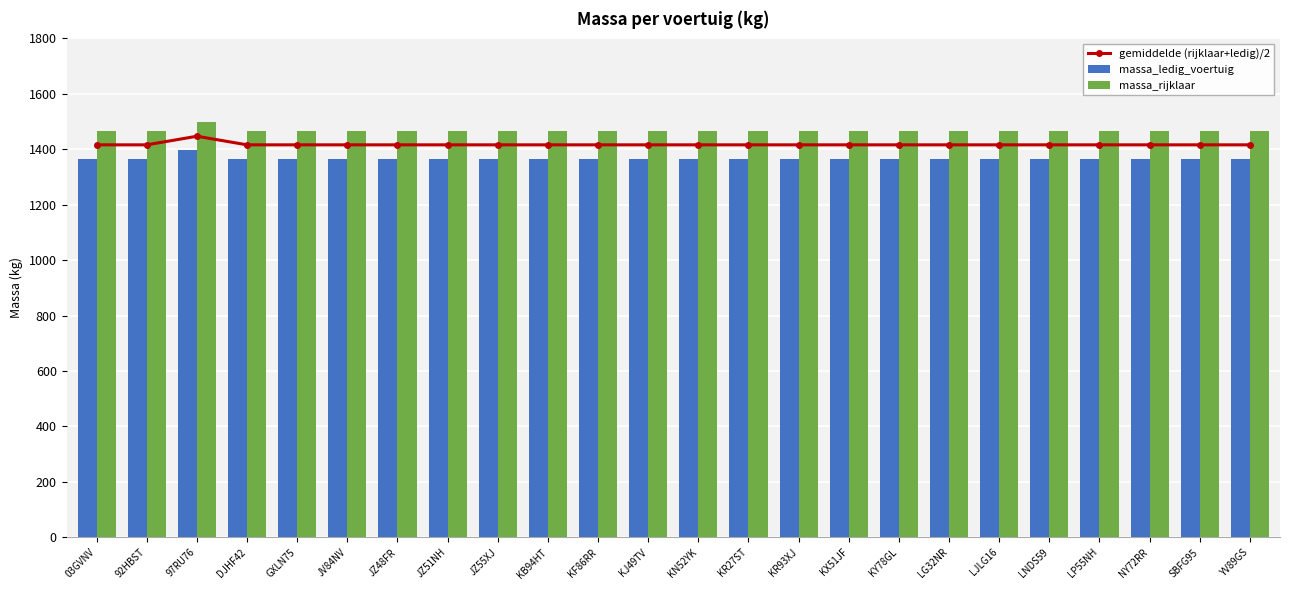

What is the approximate value of massa_ledig_voertuig at JZ55XJ?

1366